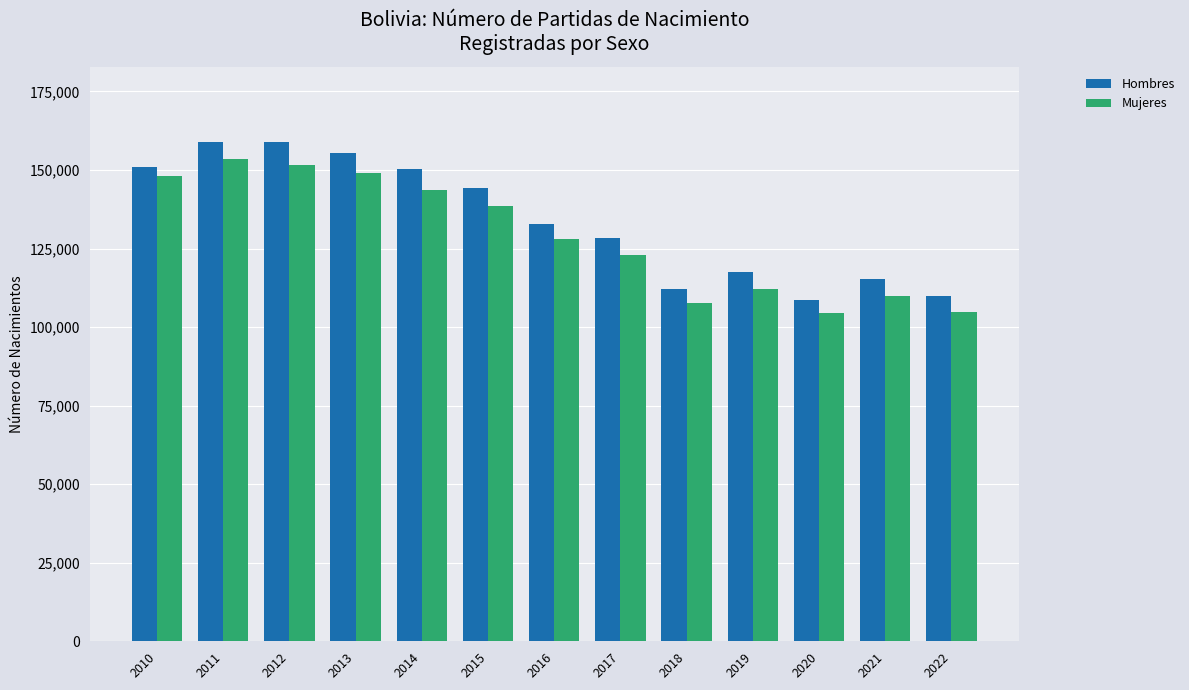

What is the approximate value of Mujeres at 2019?

112218